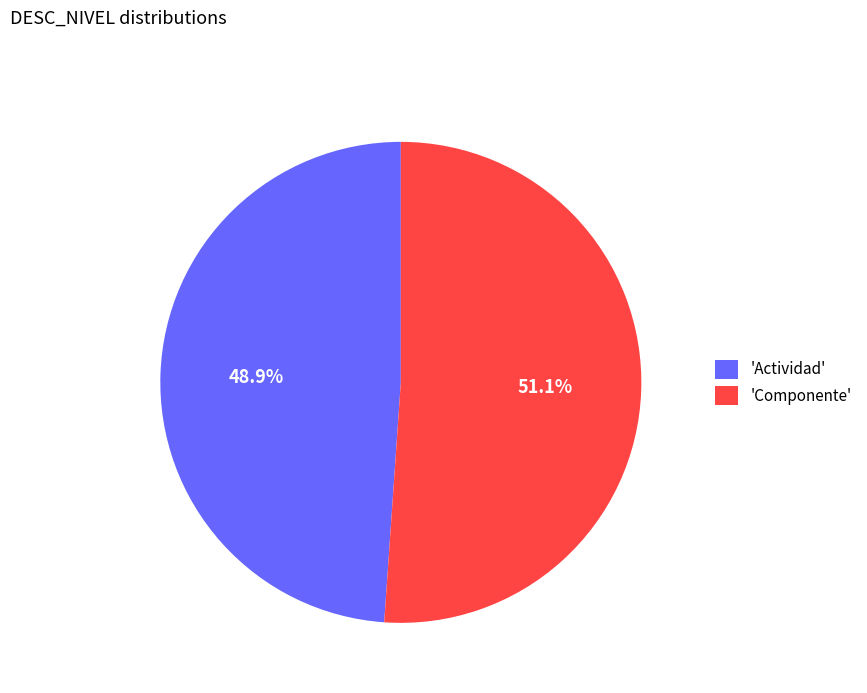

Which has a higher value, 'Actividad' or 'Componente'?

'Componente'